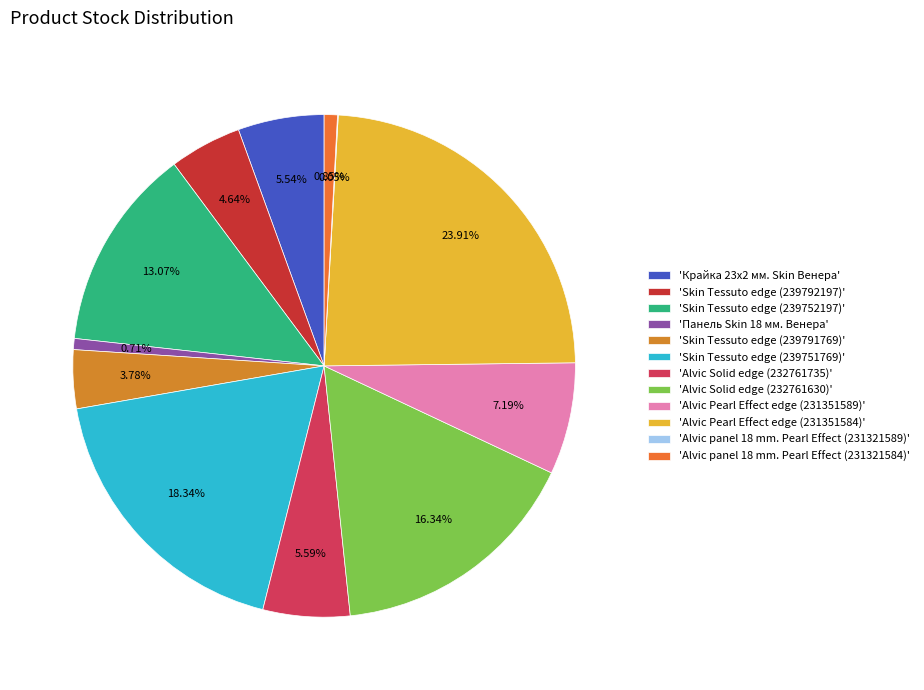

Which slice is the smallest?

Alvic panel 18 mm. Pearl Effect (231321589)